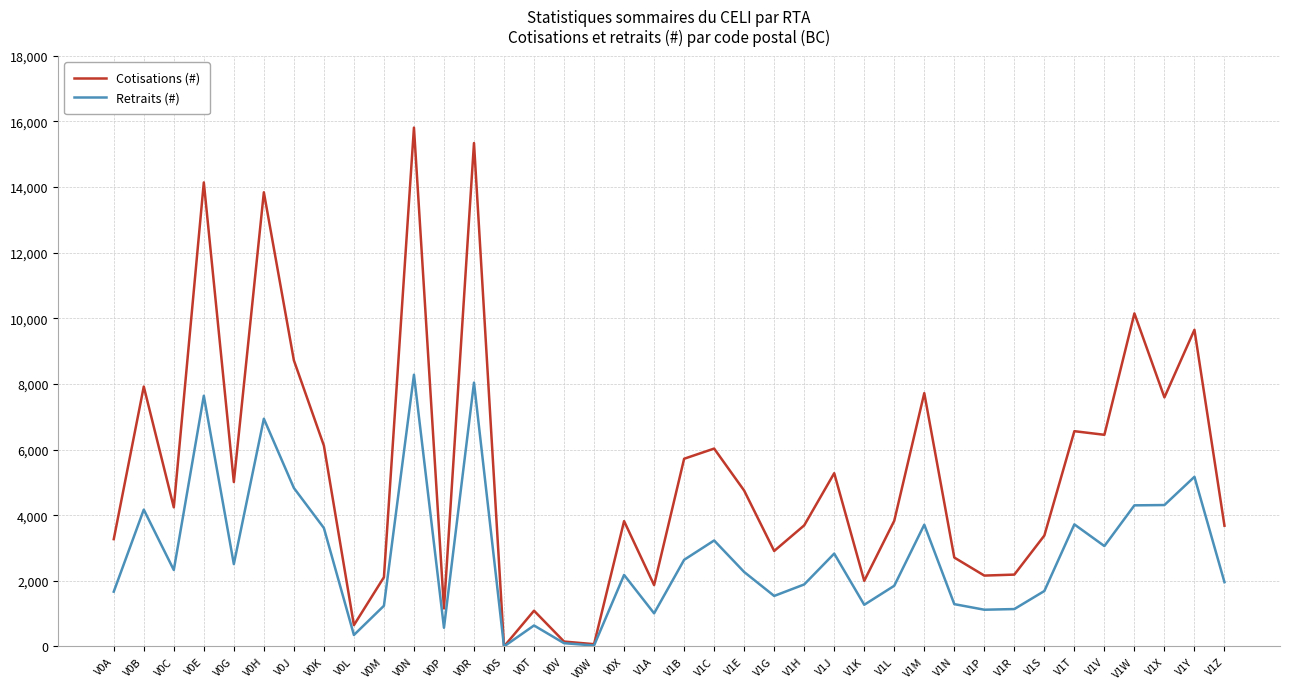

The value of Cotisations (#) at V0H is 23745. True or false?

False